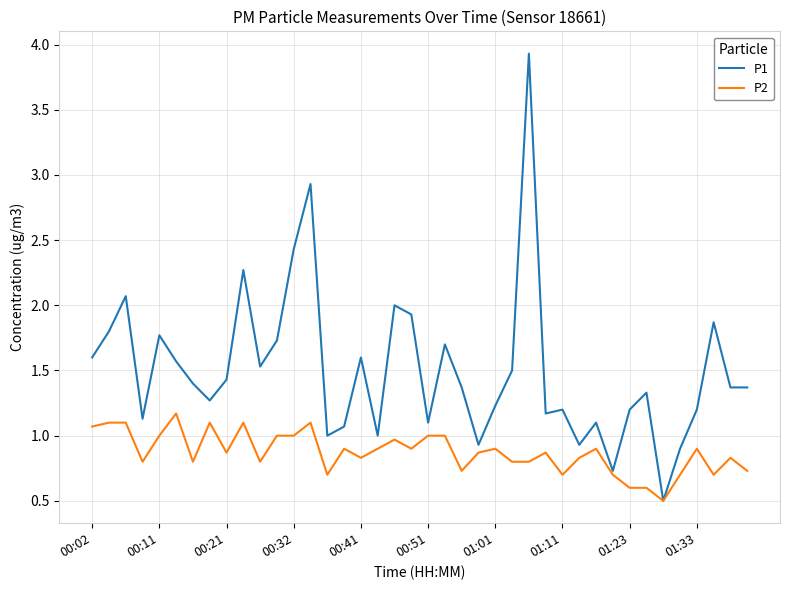

What is the maximum value shown in the chart?

3.9